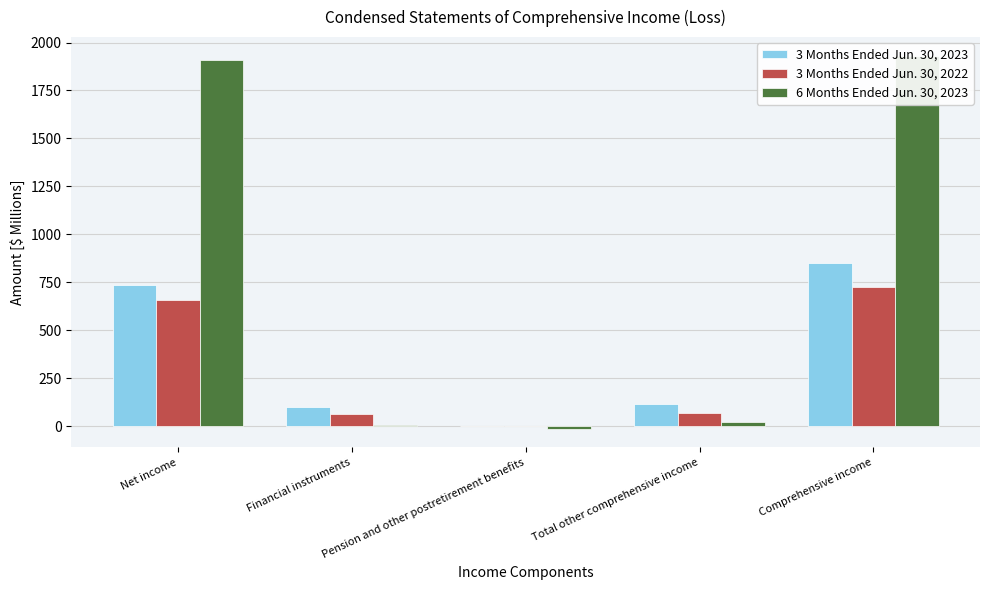

What is the highest value of the 3 Months Ended Jun. 30, 2022 series?

726